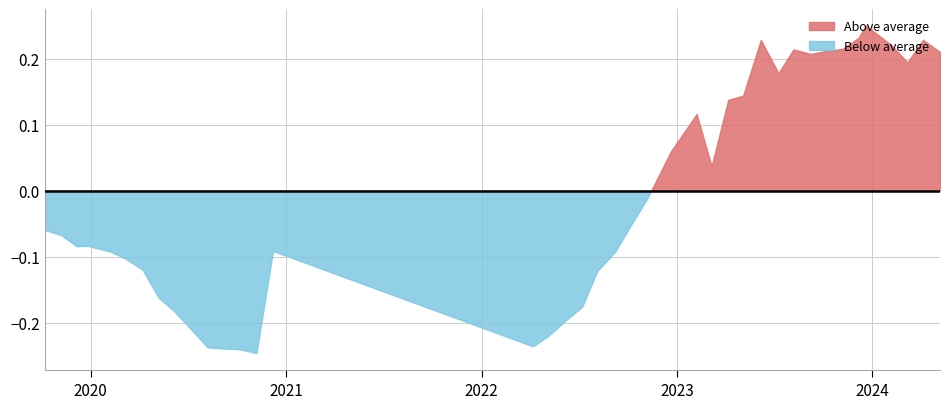

Rank the categories by value from highest to lowest.

2023-12-20, 2023-12-07, 2024-04-05, 2023-06-07, 2024-02-07, 2023-11-07, 2023-08-07, 2023-10-06, 2024-05-07, 2023-09-08, 2024-03-07, 2023-07-10, 2023-05-05, 2023-04-07, 2023-02-07, 2022-12-21, 2022-12-07, 2023-03-07, 2022-11-07, 2022-10-07, 2019-10-07, 2019-11-07, 2019-12-26, 2019-12-06, 2020-12-07, 2022-09-08, 2020-02-07, 2020-03-06, 2020-04-07, 2022-08-05, 2020-05-07, 2022-07-08, 2020-06-05, 2022-06-07, 2022-05-06, 2022-04-07, 2020-08-07, 2020-09-08, 2020-10-07, 2020-11-06